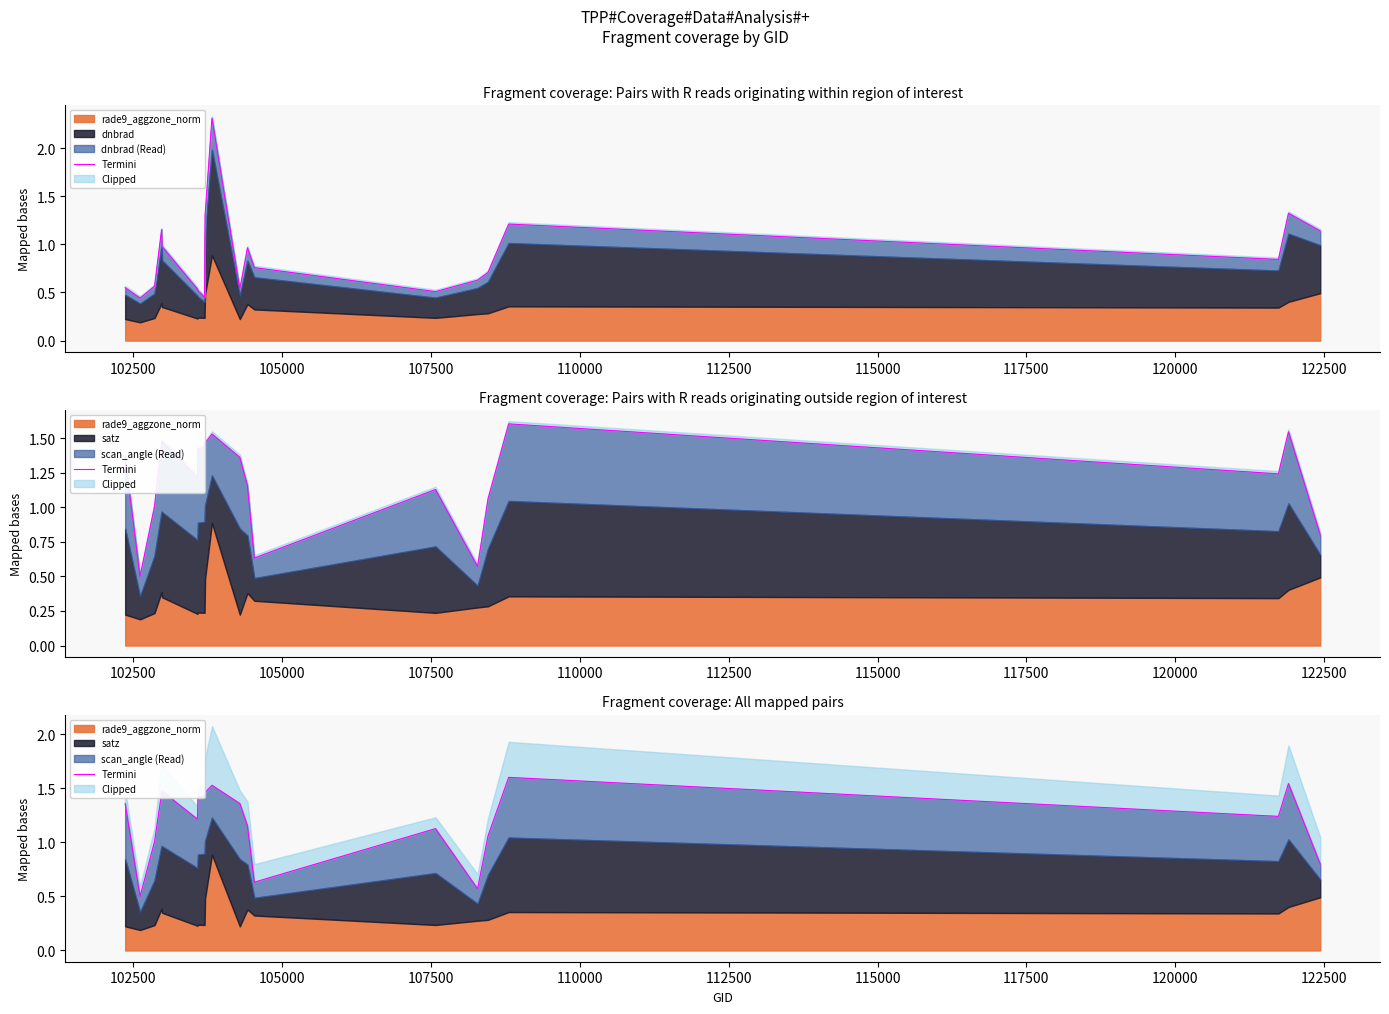

What is the difference between the values at 122500 and 115000?

0.1